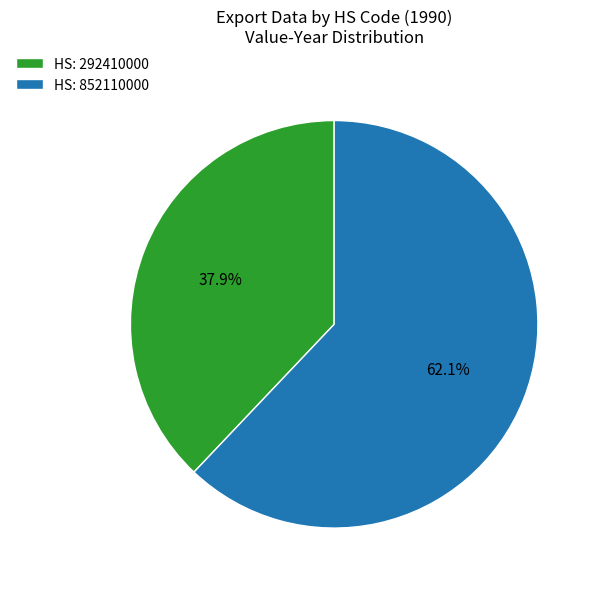

What is the total percentage of HS: 292410000 and HS: 852110000?

100.0%